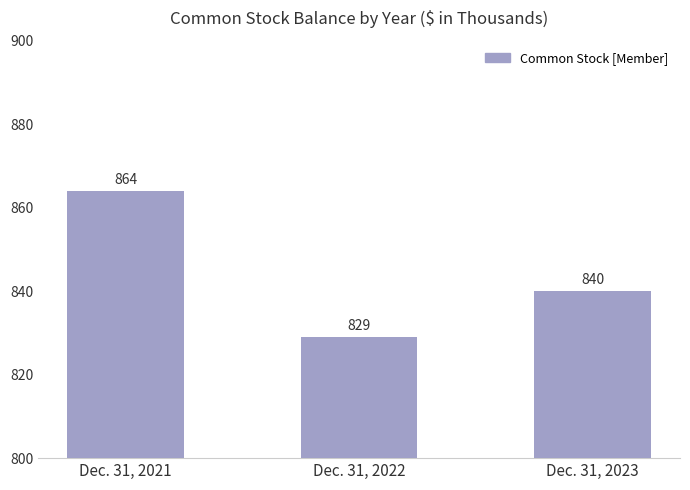

How many data points are less than 840?

1